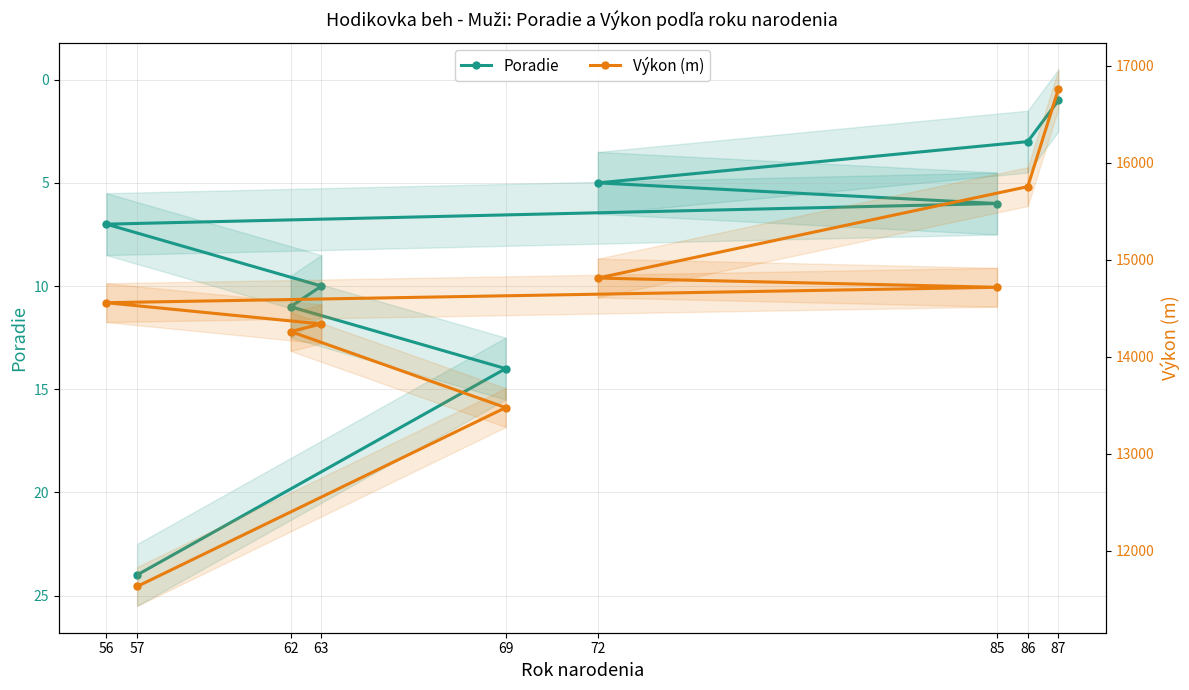

Which category has the highest value across all series?

87